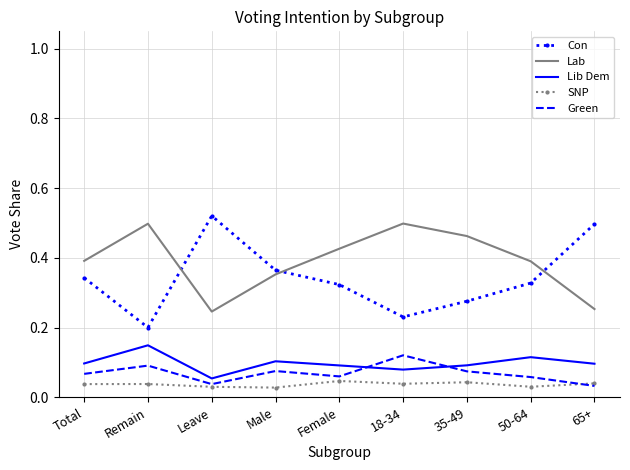

Which series has the largest range (max minus min)?

Con